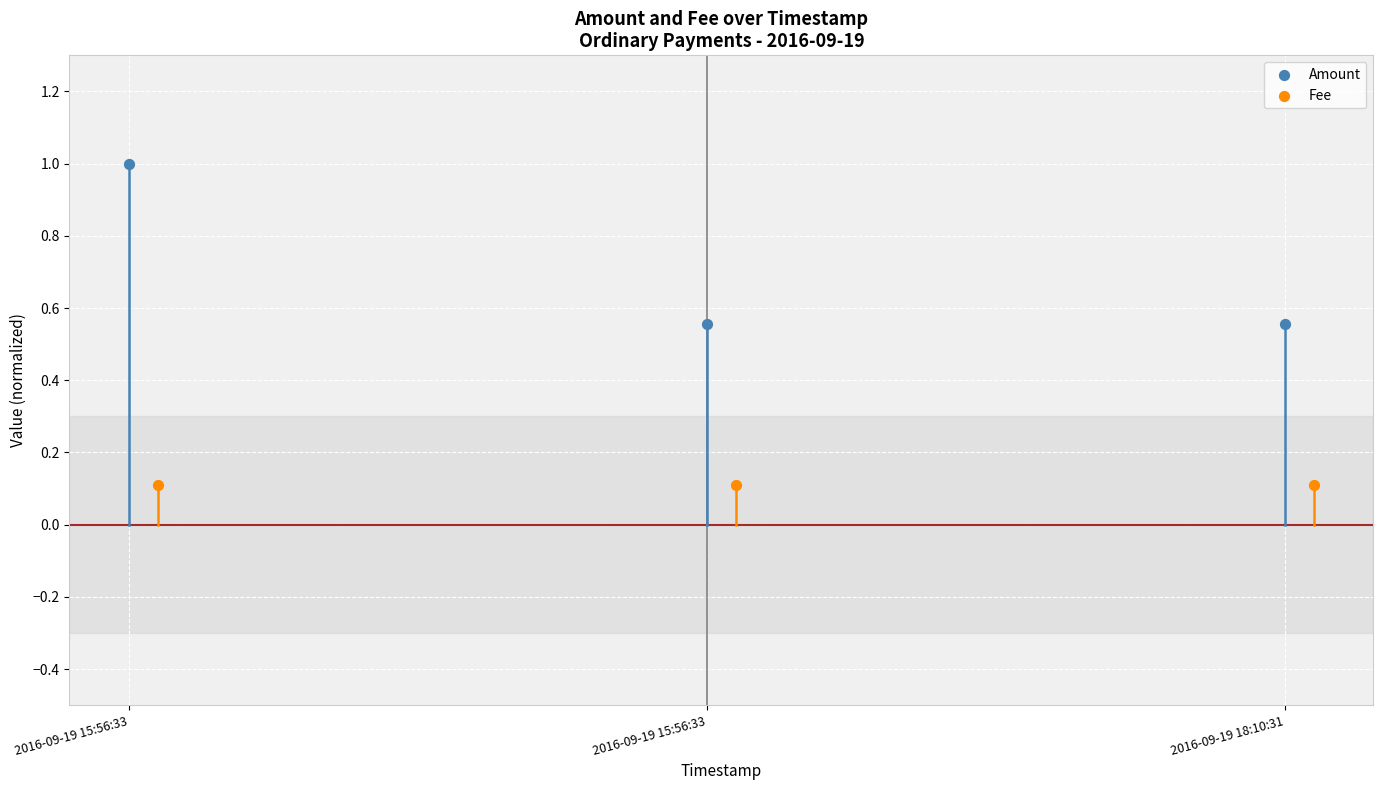

What are all the series names shown in the legend?

Amount, Fee